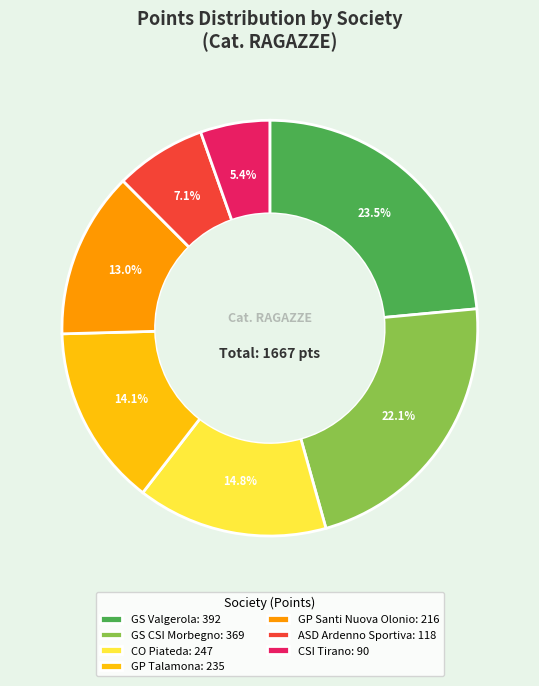

The CSI Tirano slice represents 5% of the pie. True or false?

True